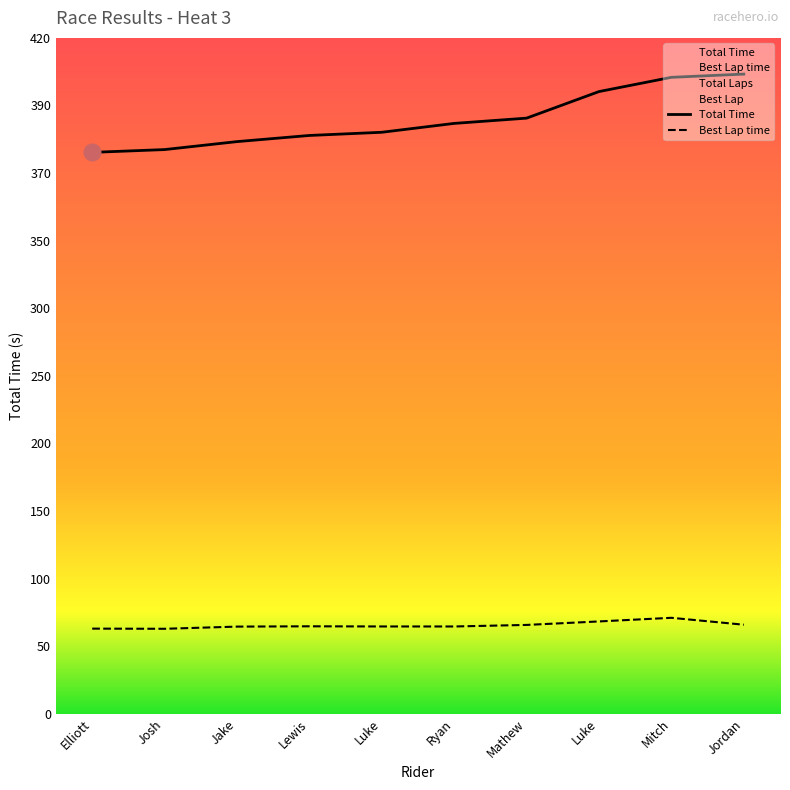

True or false: Best Lap time and Total Time cross at least once.

False